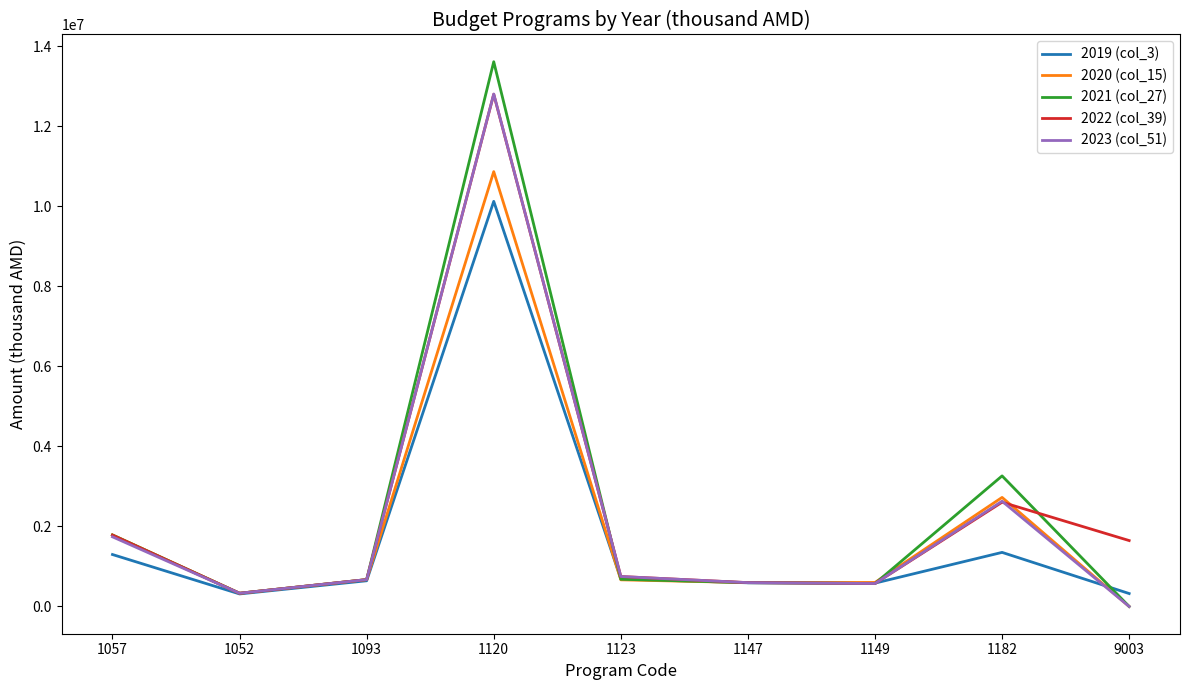

In 2022 (col_39), how many points are lower than both neighbors (excluding endpoints)?

2